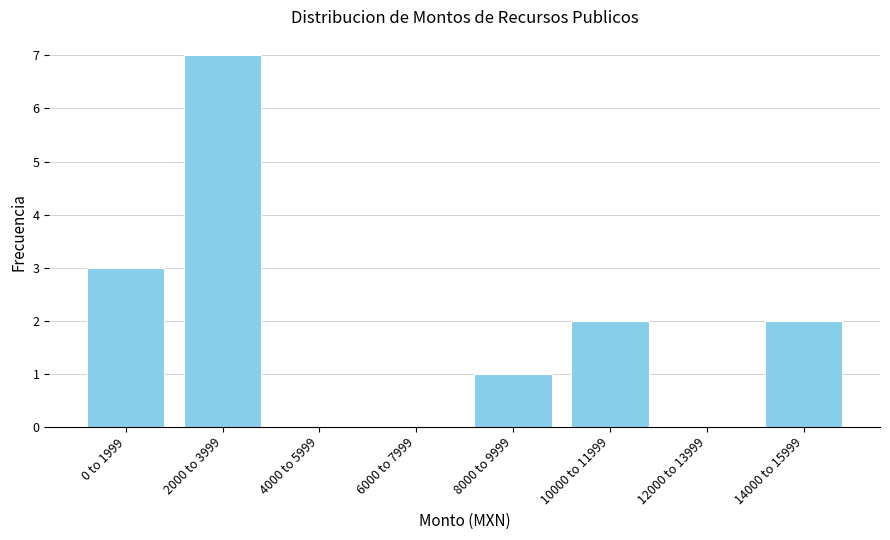

Reading left to right, extract all data points from this chart.

0 to 1999=3	2000 to 3999=7	4000 to 5999=0	6000 to 7999=0	8000 to 9999=1	10000 to 11999=2	12000 to 13999=0	14000 to 15999=2